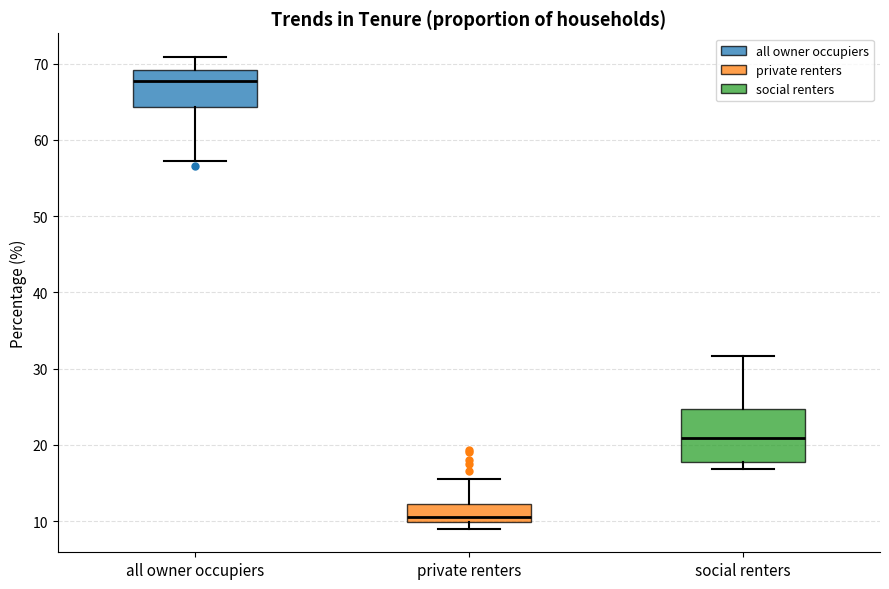

Which box is the tallest, from its lower edge to its upper edge?

social renters